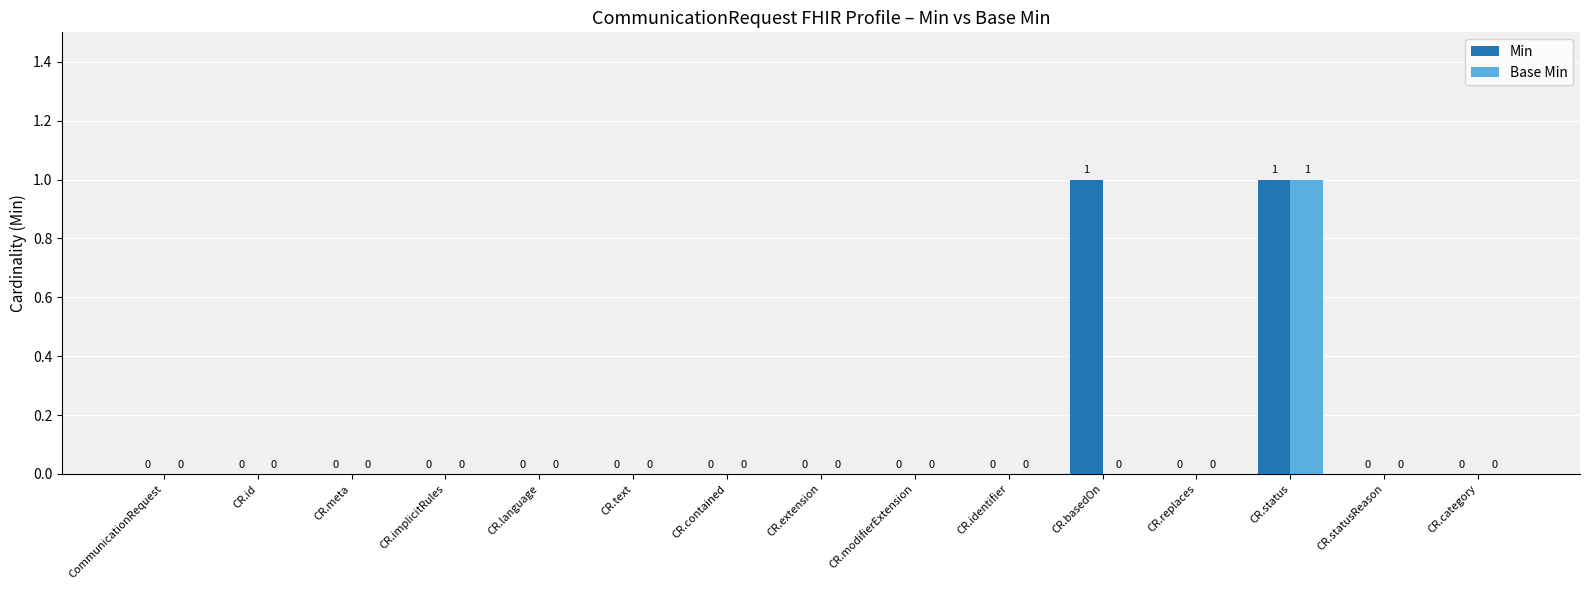

At which category is the sum across all series the highest?

CR.status